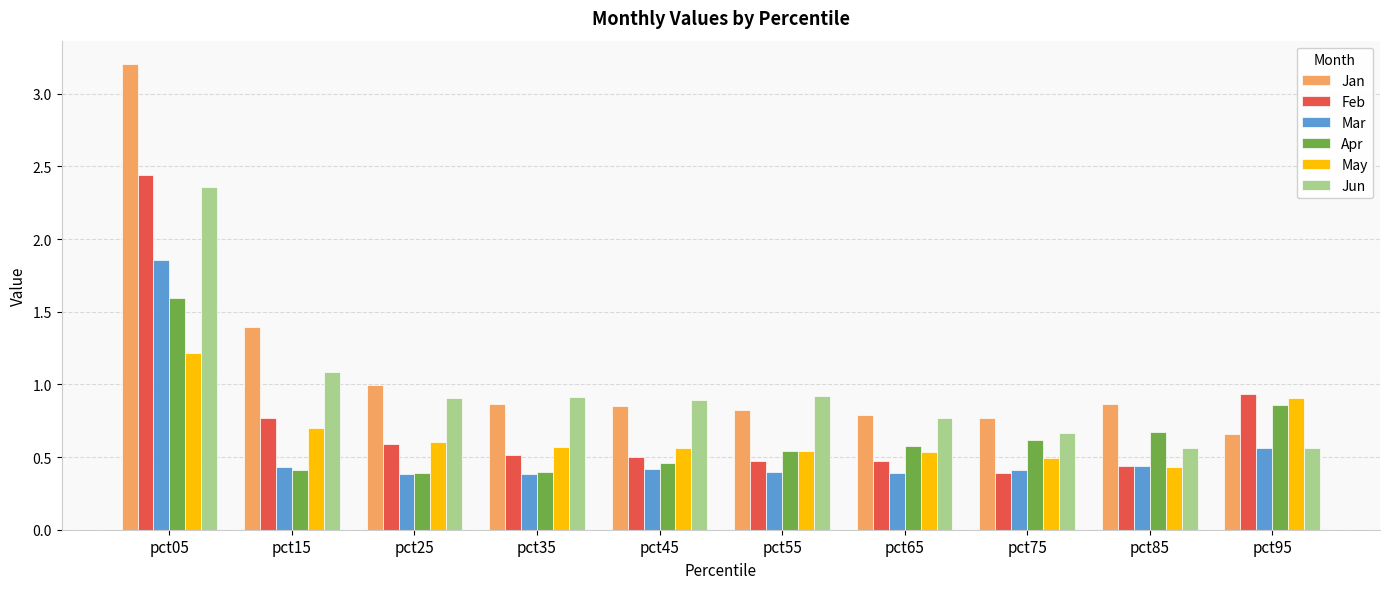

What is the average value of the Jun series?

1.0